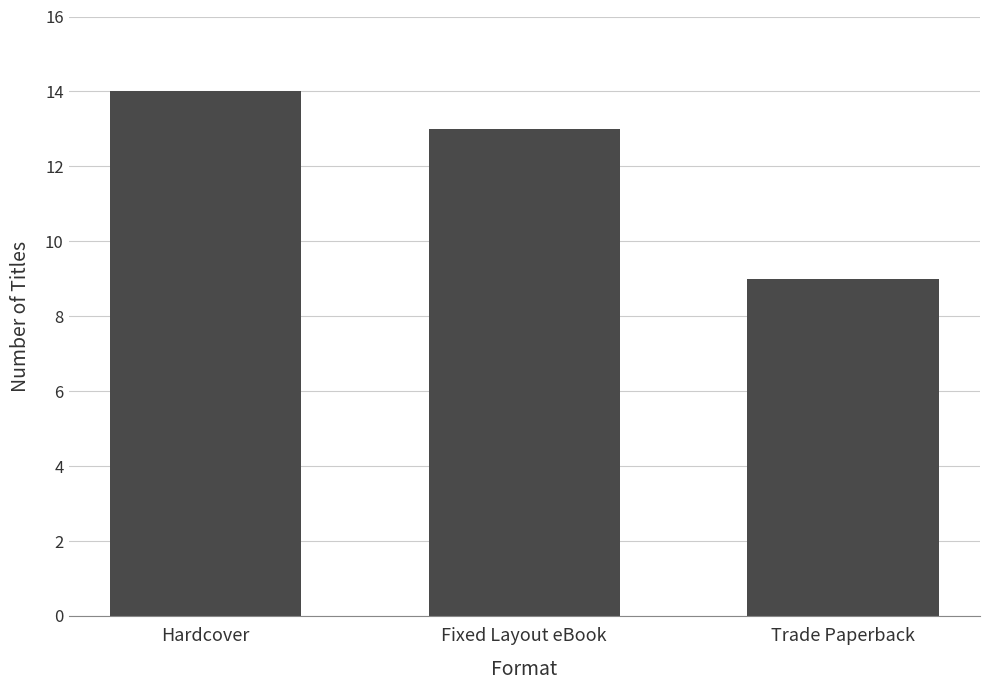

How many data points are less than 13?

1